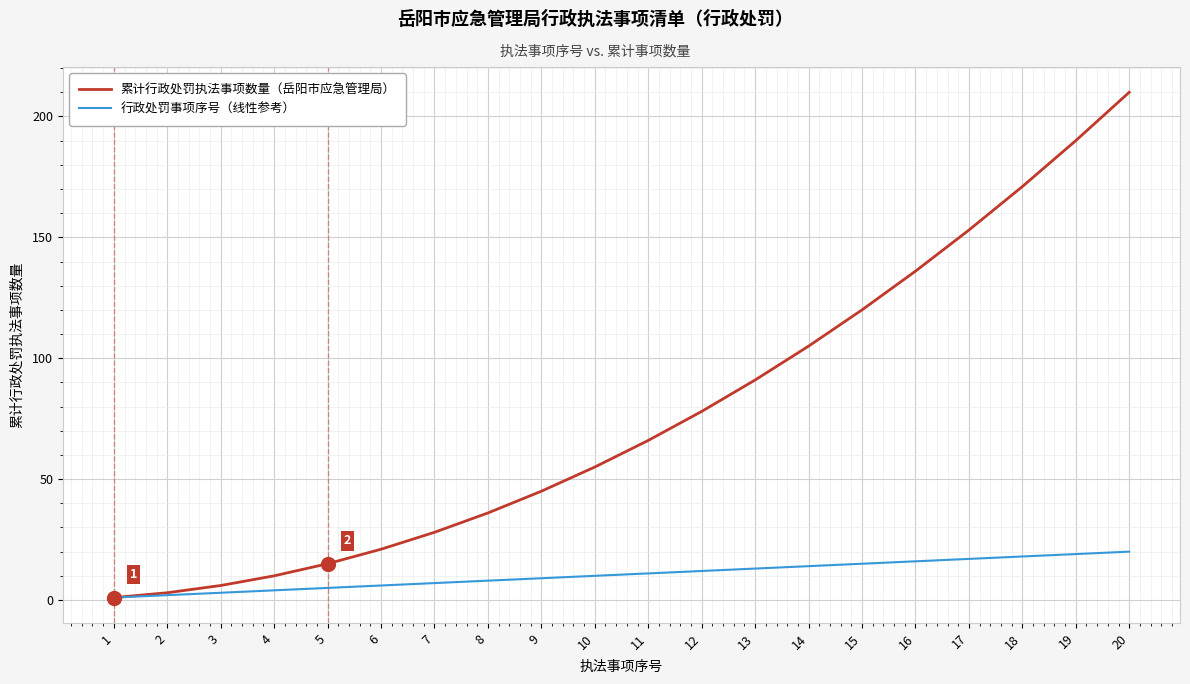

Reading right to left, transcribe all the data shown in this chart.

累计行政处罚执法事项数量（岳阳市应急管理局）: 20=210	19=190	18=171	17=153	16=136	15=120	14=105	13=91	12=78	11=66	10=55	9=45	8=36	7=28	6=21	5=15	4=10	3=6	2=3	1=1
行政处罚事项序号（线性参考）: 20=20	19=19	18=18	17=17	16=16	15=15	14=14	13=13	12=12	11=11	10=10	9=9	8=8	7=7	6=6	5=5	4=4	3=3	2=2	1=1